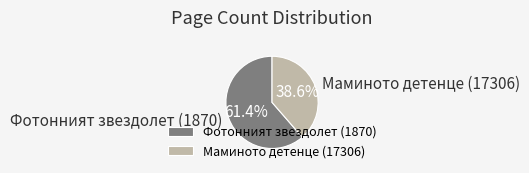

To the nearest percent, what portion does Маминото детенце (17306) represent?

39%